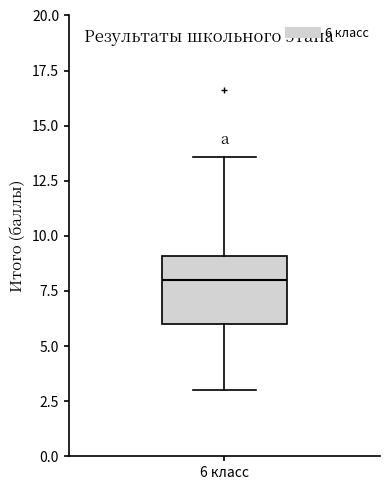

Read this box plot against the y-axis: the position of the median line, the range covered by the box, and the ends of both whiskers. The values are not printed on the chart, so give them approximately, as read against the axis.

median 8.0, box 6.0 to 9.0, whiskers 3.0 to 13.5